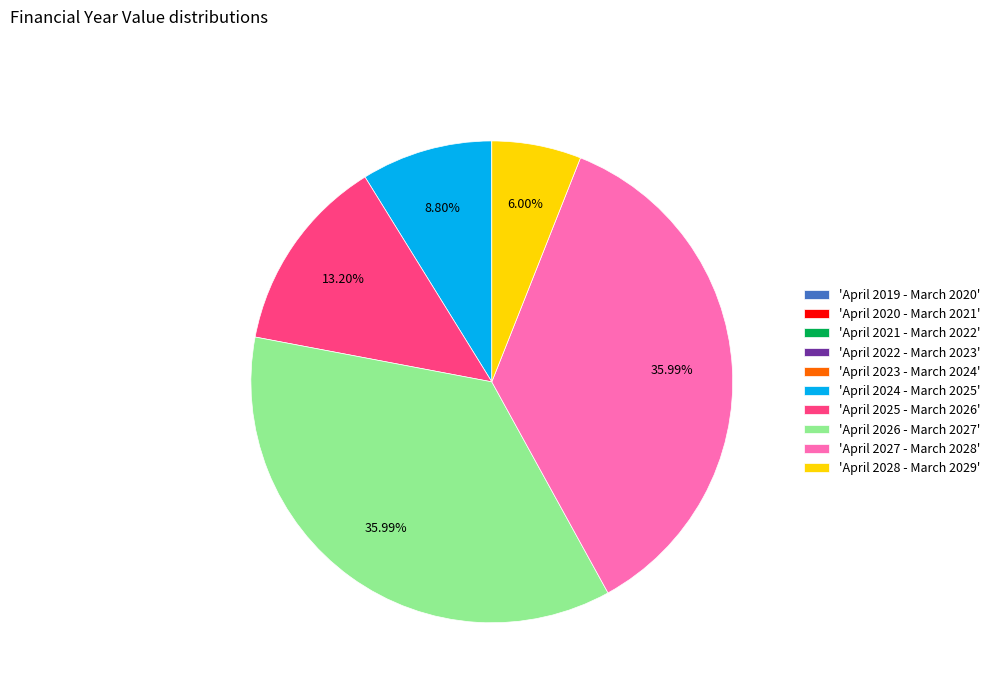

Is there any slice that represents more than half of the pie?

No